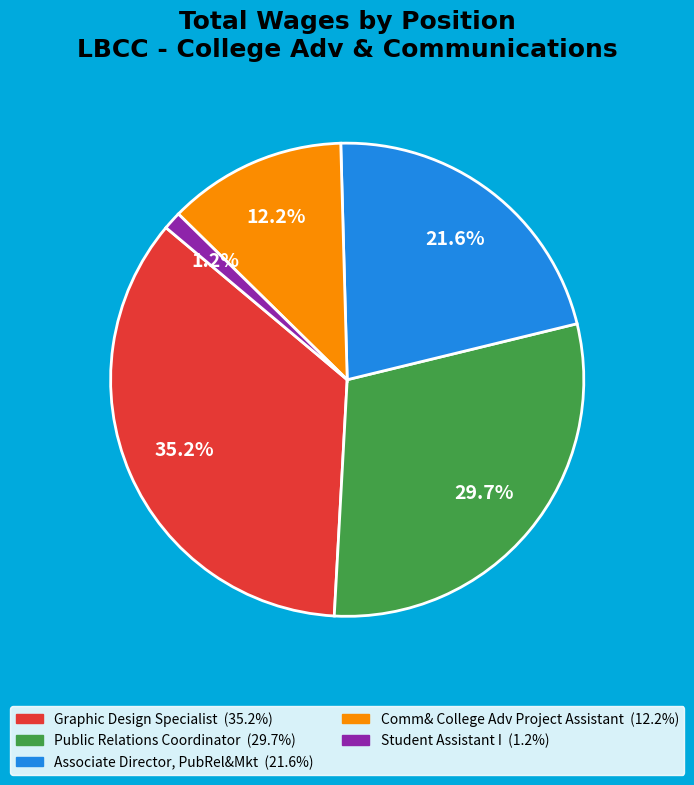

The Public Relations Coordinator slice represents 22% of the pie. True or false?

False